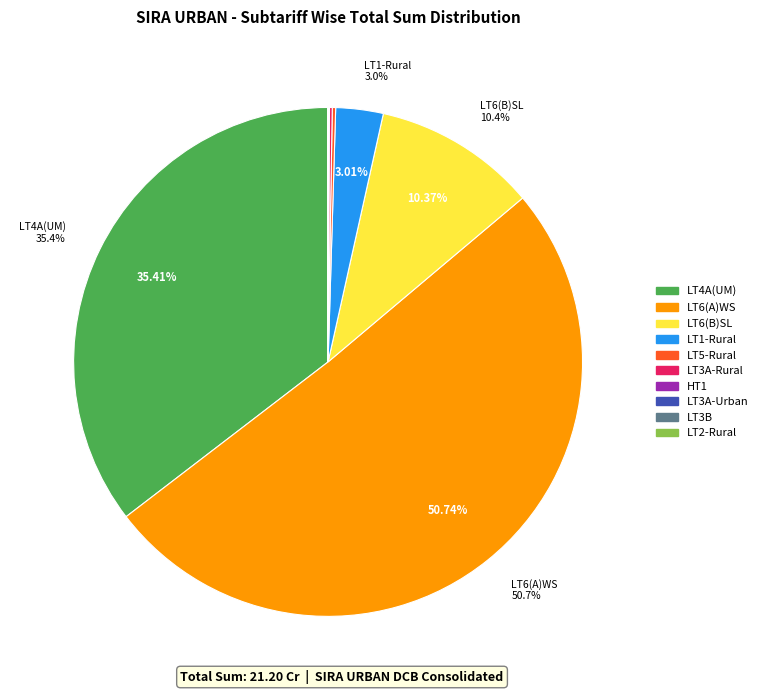

What is the ratio of the value at LT6(A)WS to the value at LT4A(UM)?

1.4